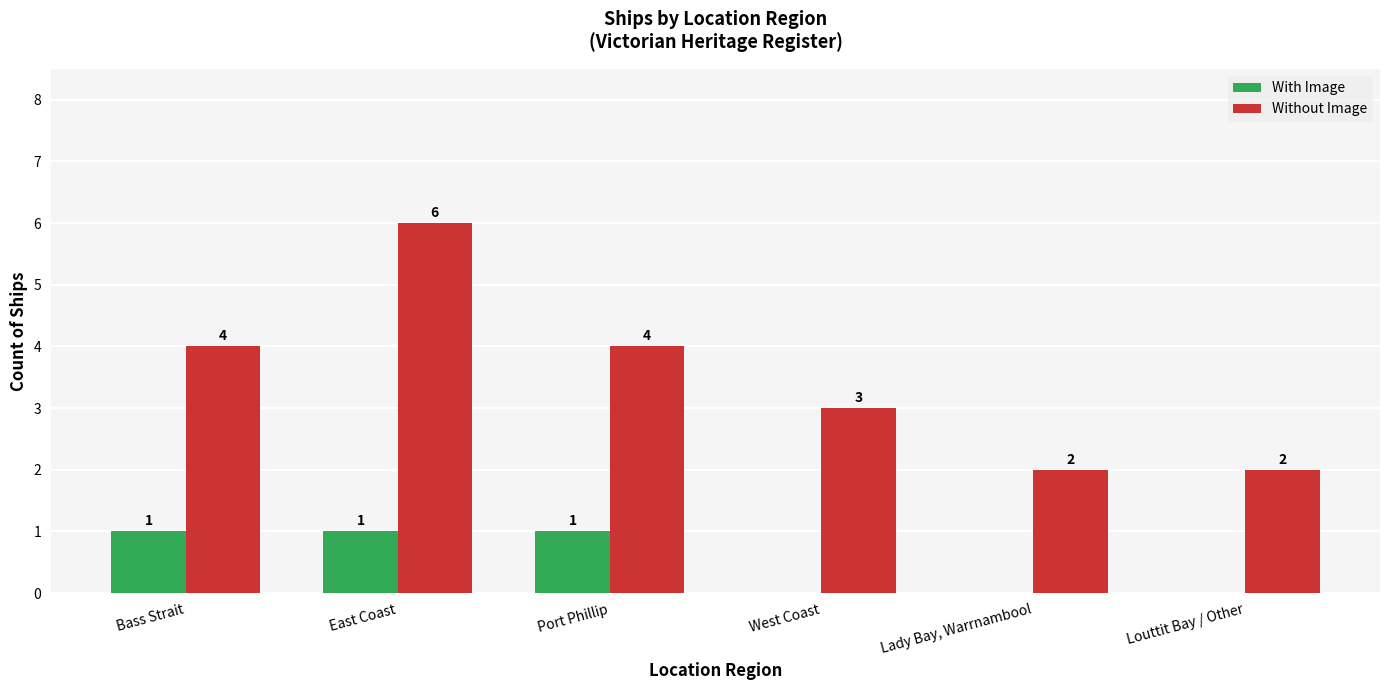

At which category is the sum across all series the highest?

East Coast